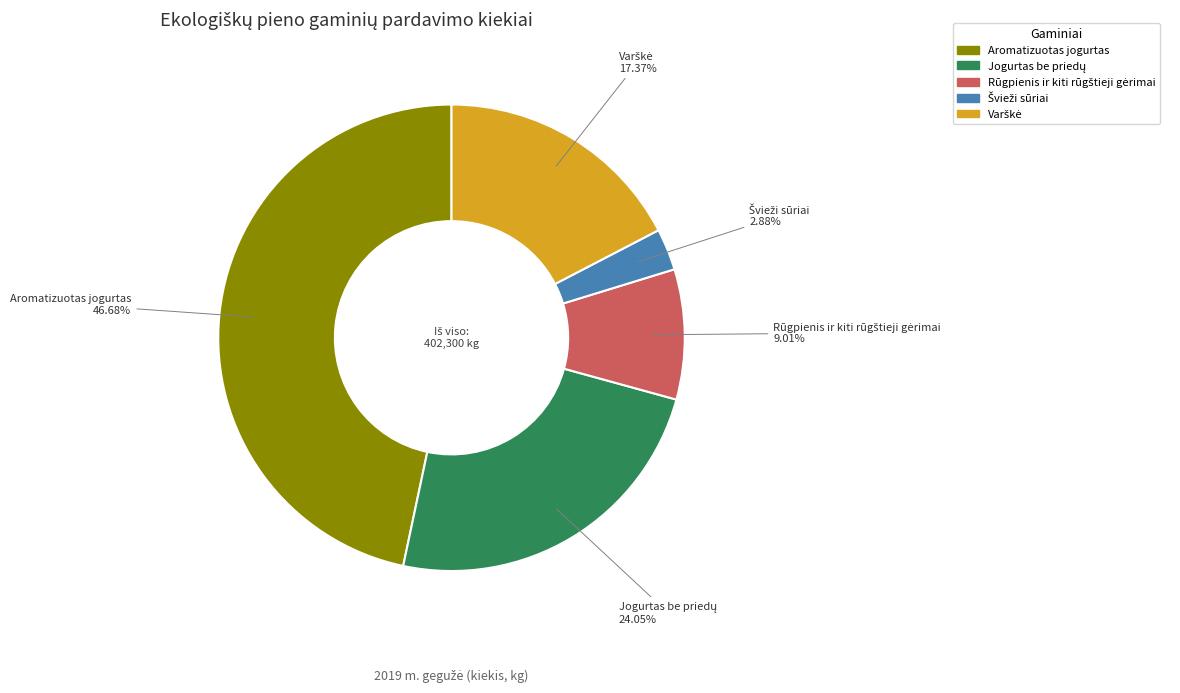

What is the largest slice in the pie chart?

Aromatizuotas jogurtas